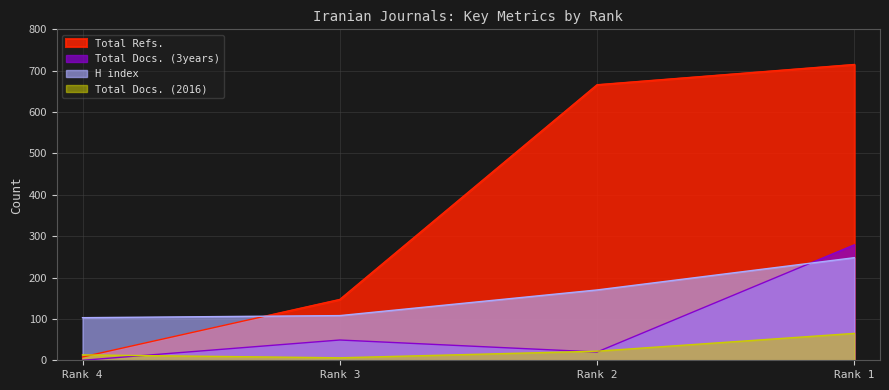

Which series has the largest total across all categories?

Total Refs.